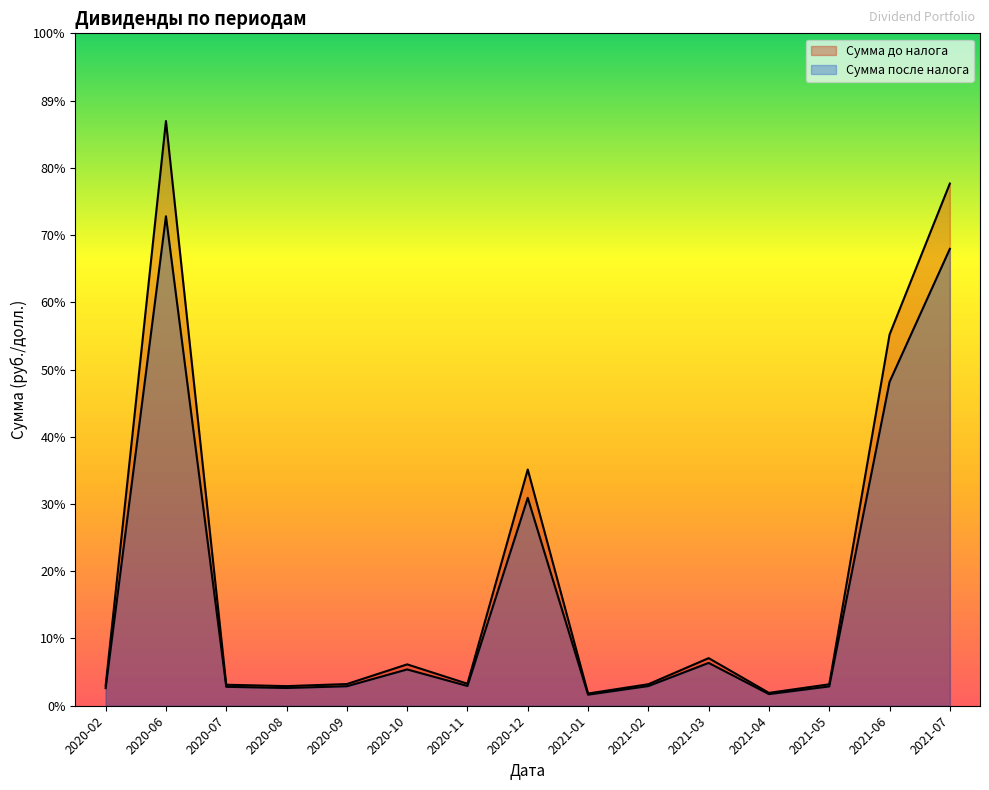

What position from the left is 2021-06?

14